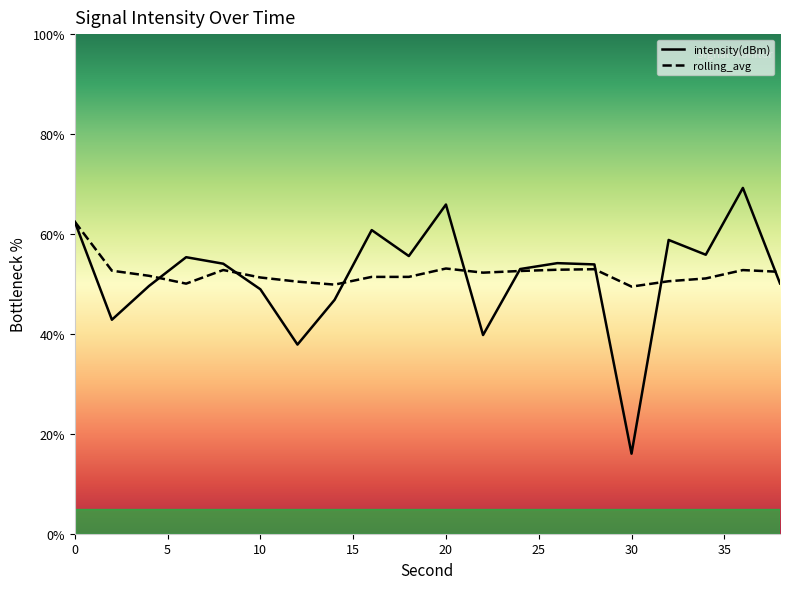

True or false: intensity(dBm) has more than 2 points higher than both neighbors.

True